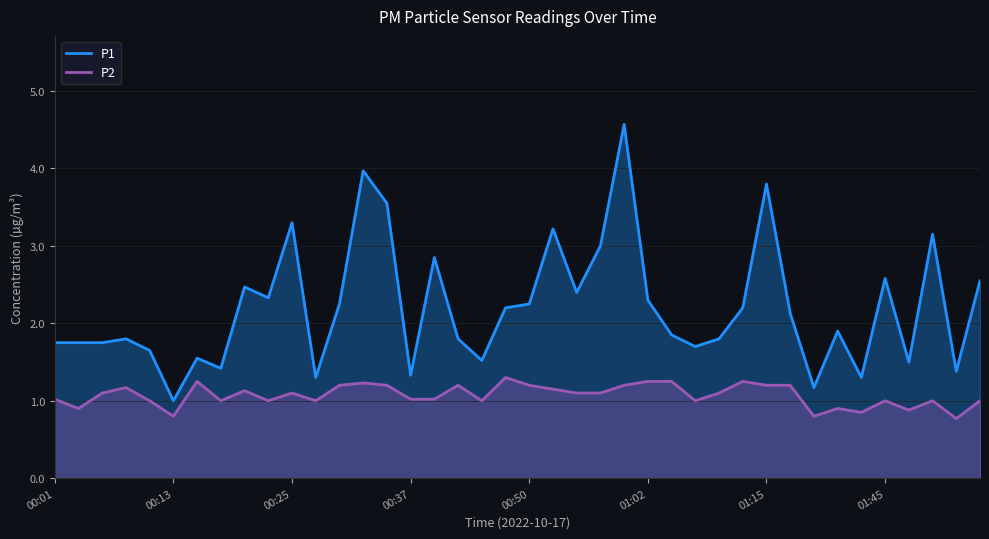

What is the value of the P2 point at the 34th from the left?

0.9